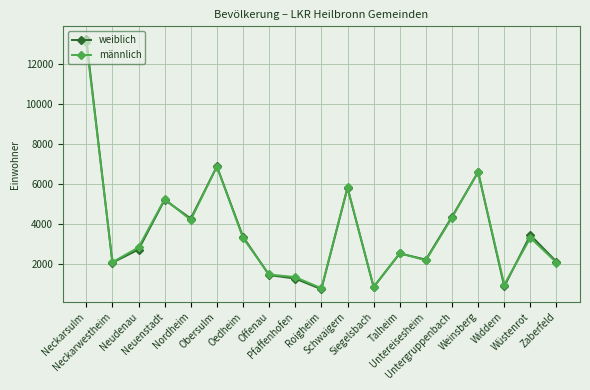

What is the highest value of the männlich series?

13126